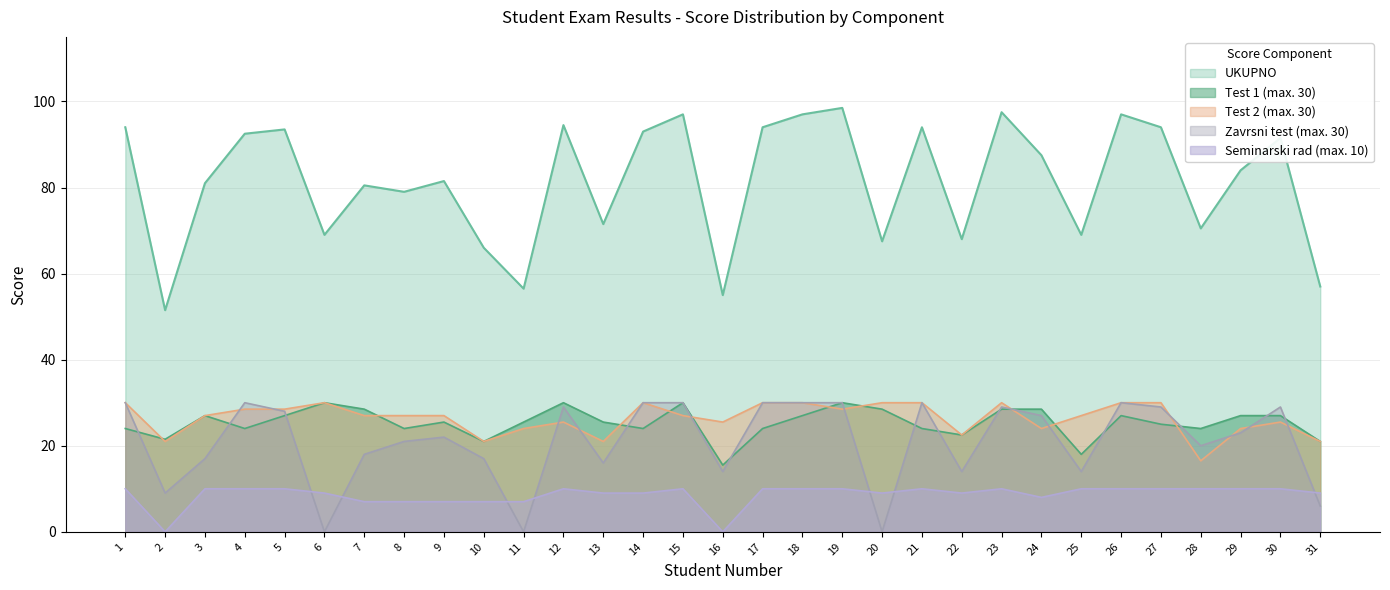

The Seminarski rad (max. 10) series shows 10.0 at 30. True or false?

True